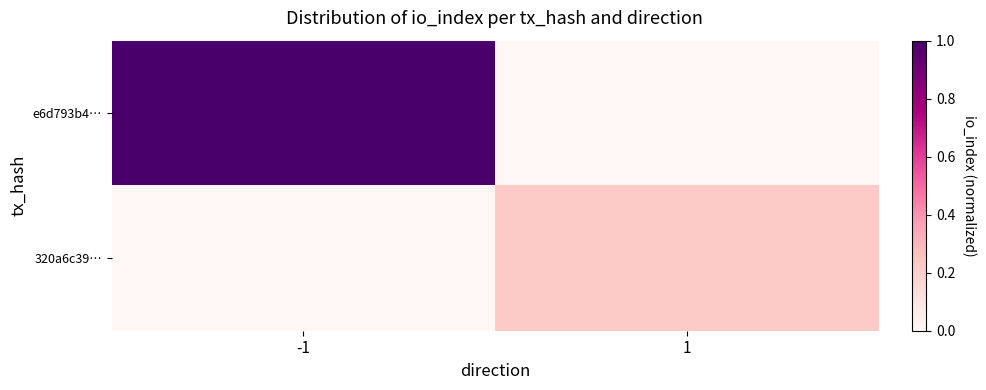

How many data points does each series have?

2